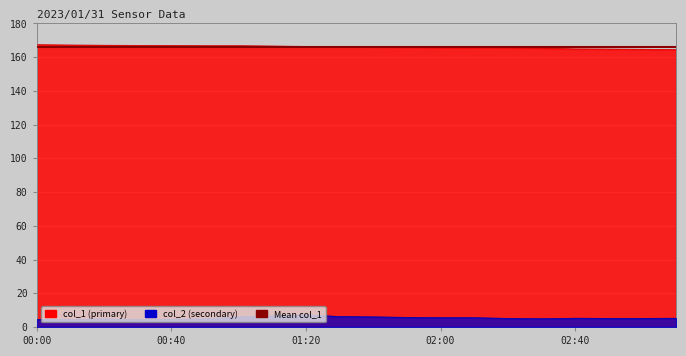

Rank the series by their maximum value, from lowest to highest.

col_2, col_1